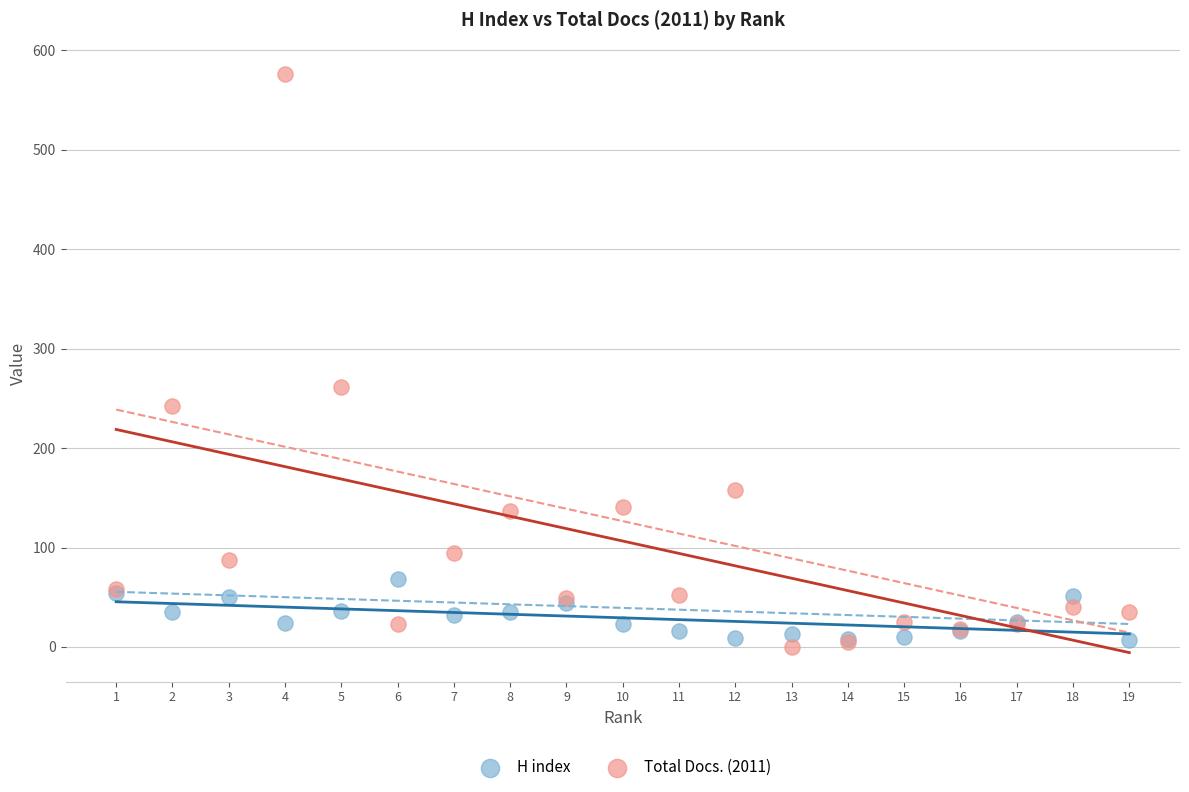

Which series has the largest Y range (max minus min)?

Total Docs. (2011)